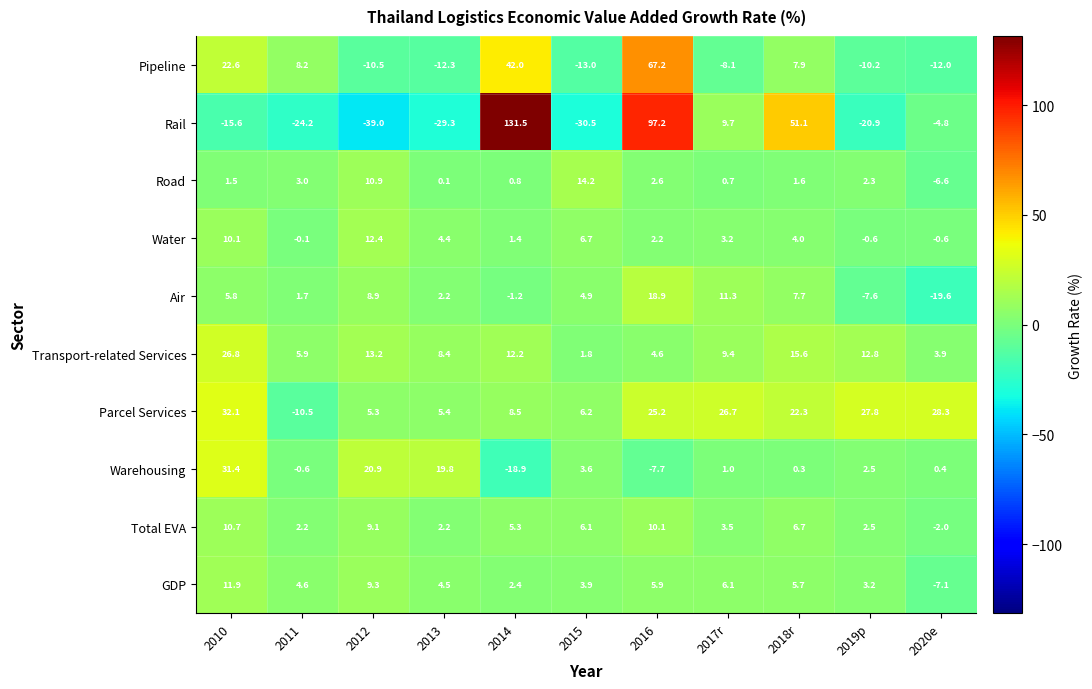

At 2015, list the series in order from smallest to largest.

Rail, Pipeline, Transport-related Services, Warehousing, GDP, Air, Total EVA, Parcel Services, Water, Road